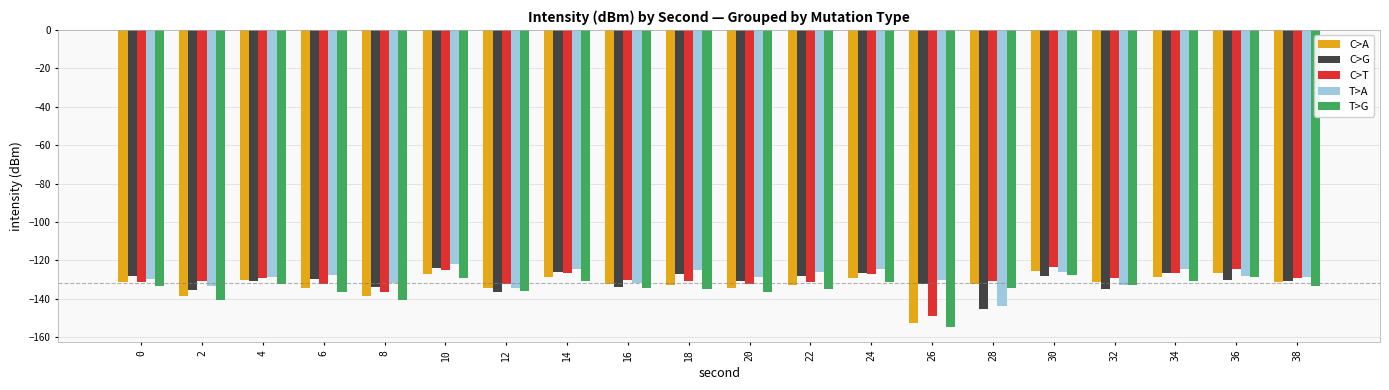

What is the sum of all T>A values?

-2582.8